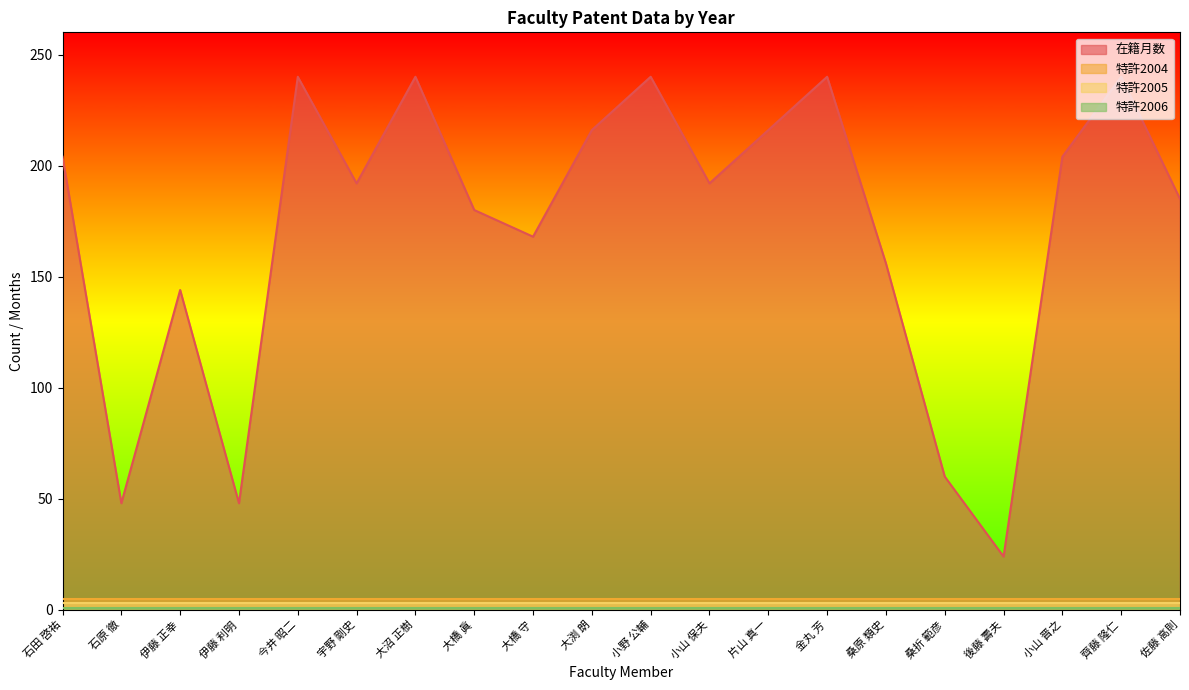

Between 伊藤 正幸 and 伊藤 利明, which series saw the biggest shift?

在籍月数